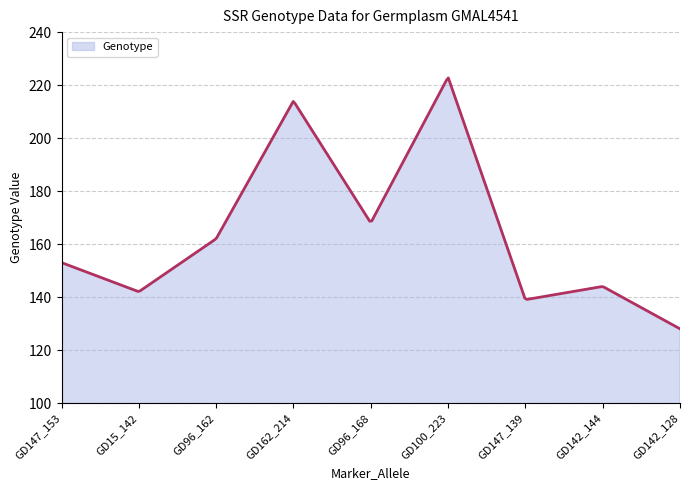

How many distinct data groups are displayed?

1